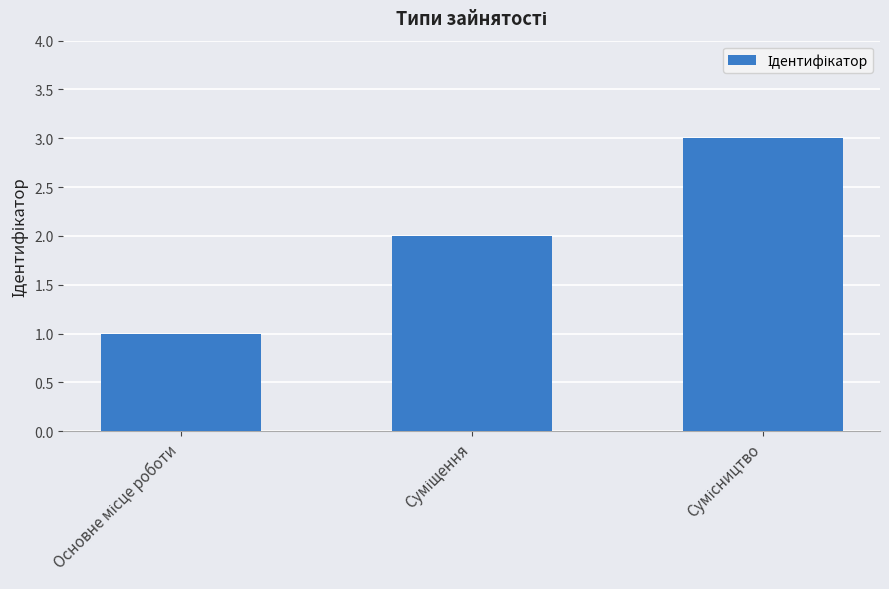

What is the sum of all values?

6